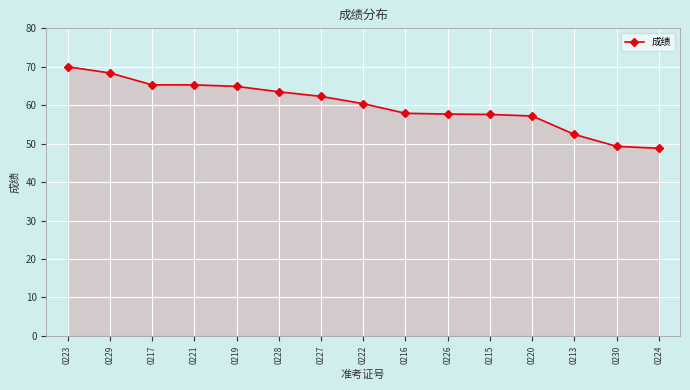

What is the sum of all values?

901.0